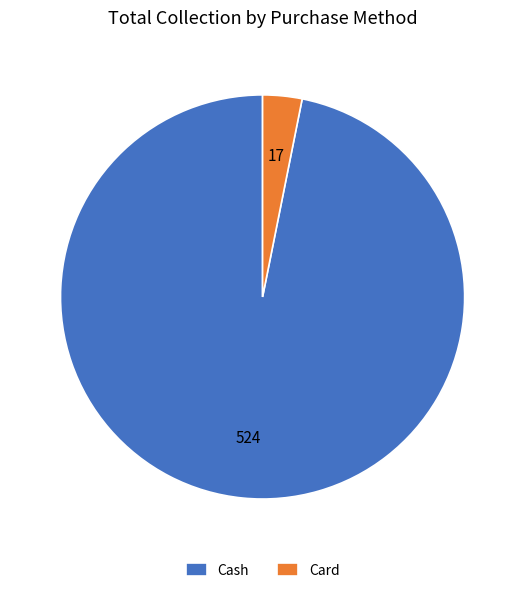

Which slice is the largest?

Cash